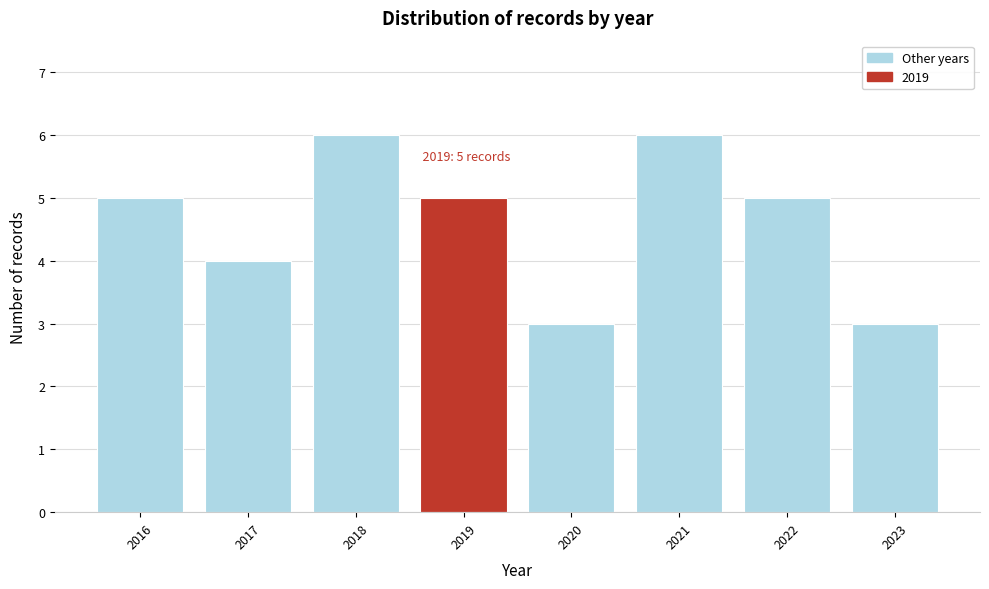

Reading left to right, list all the values displayed in this chart.

5	4	6	5	3	6	5	3